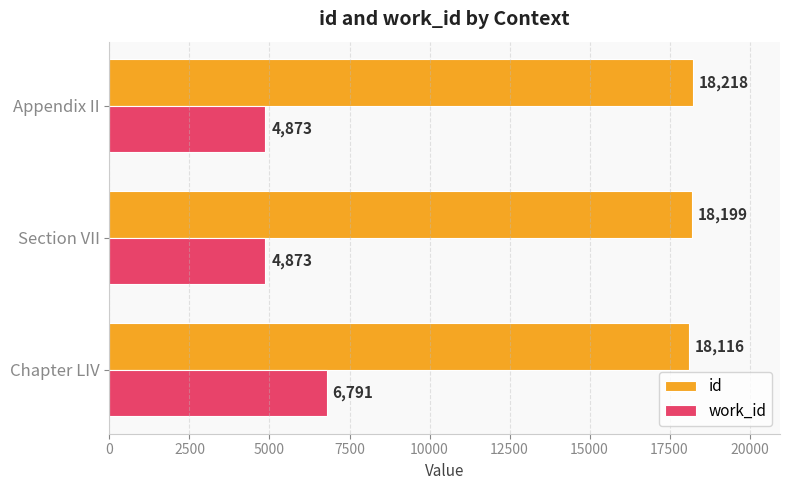

Which series changed the most between Section VII and Appendix II?

id